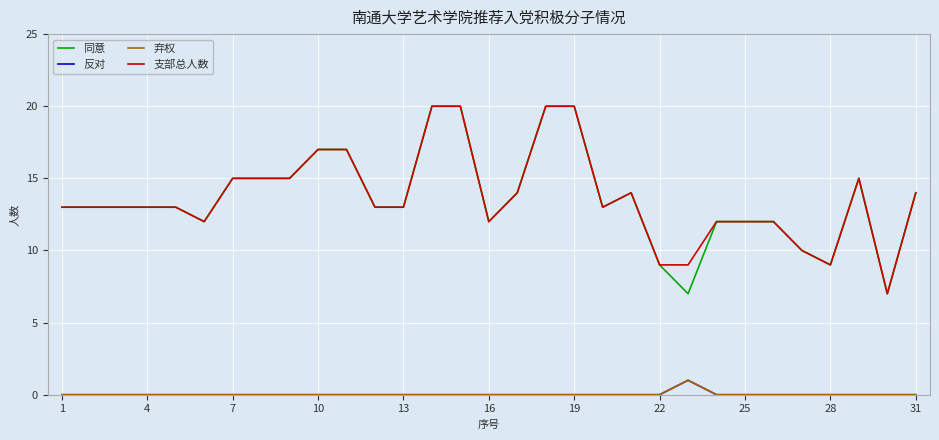

Is this an area chart (filled region under the line)?

No